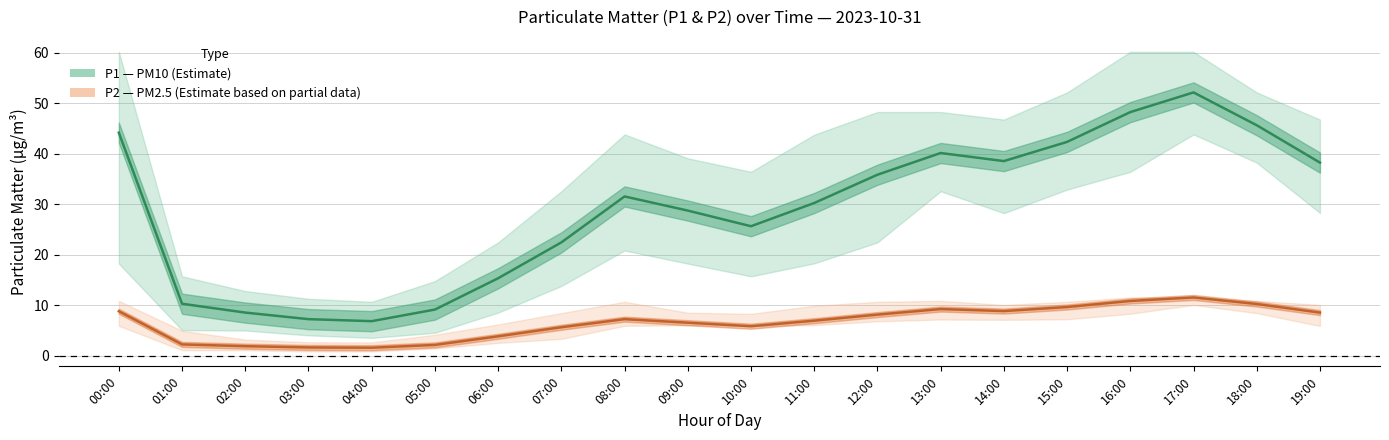

Where does the P1 (PM10) series first go above 31?

00:00